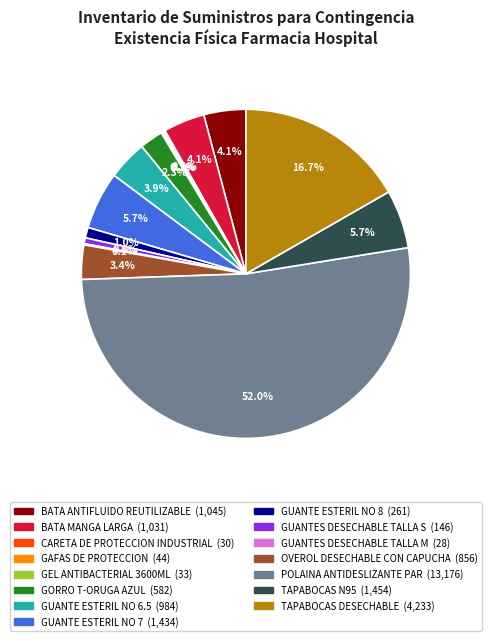

Is there any slice that represents more than half of the pie?

Yes